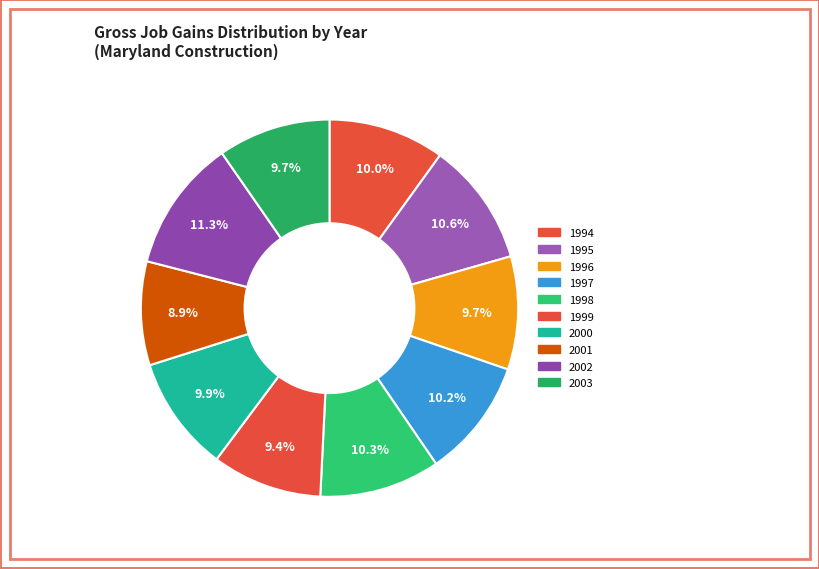

Is it true that 2002 is 1% of the pie?

False